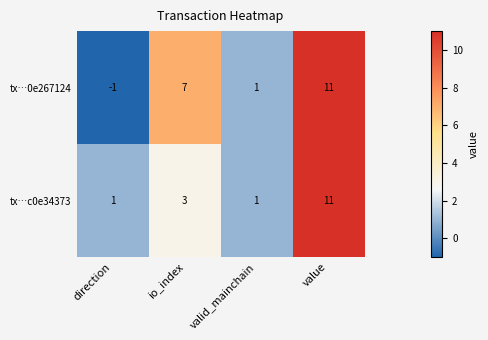

The tx…c0e34373 series shows 3 at io_index. True or false?

True